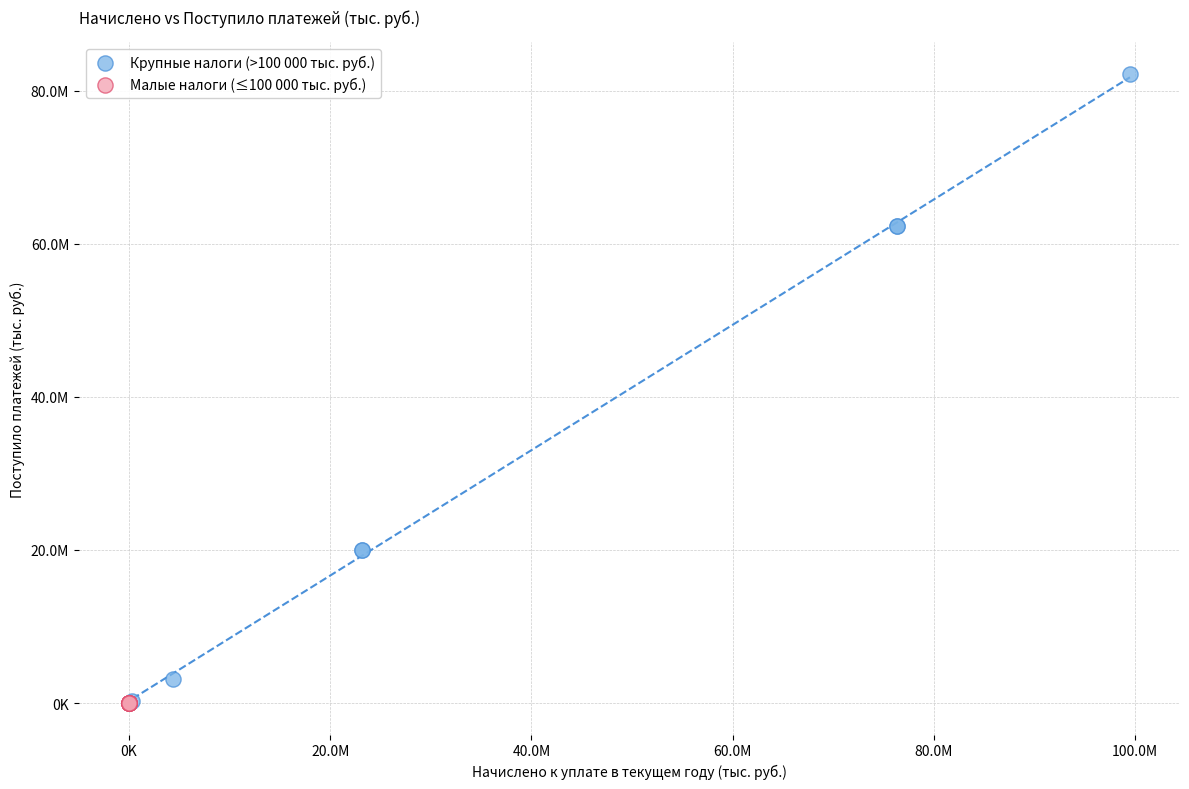

What are all the series names shown in the legend?

Крупные налоги (>100 000 тыс. руб.), Малые налоги (≤100 000 тыс. руб.)